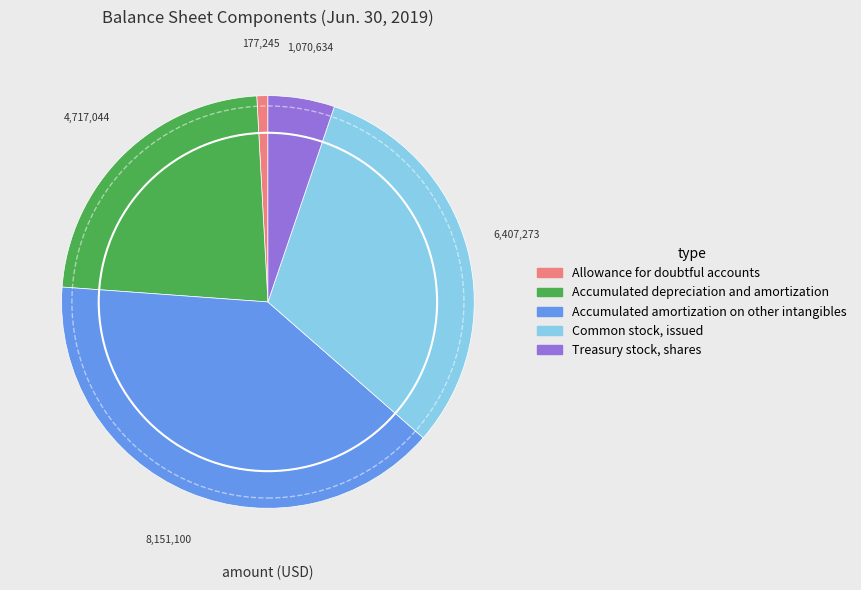

Between Accumulated depreciation and amortization and Treasury stock, shares, which is larger?

Accumulated depreciation and amortization